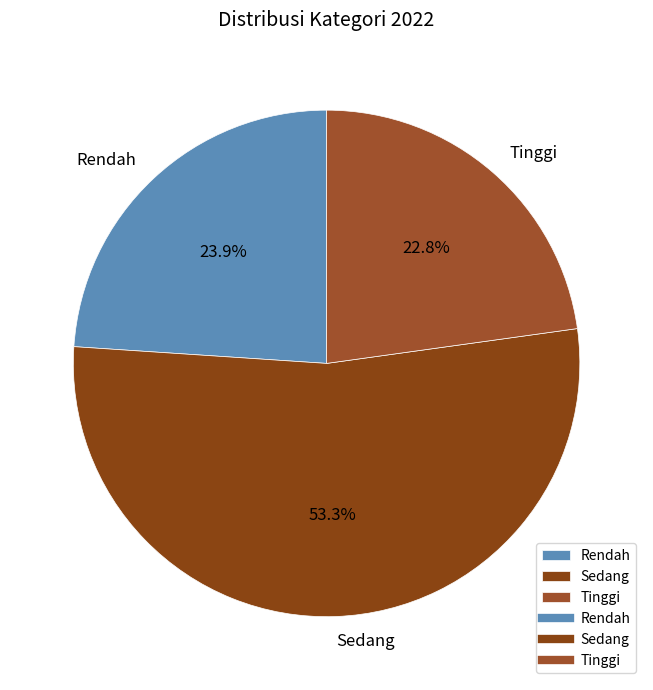

Which category has the smallest portion of the pie?

Tinggi